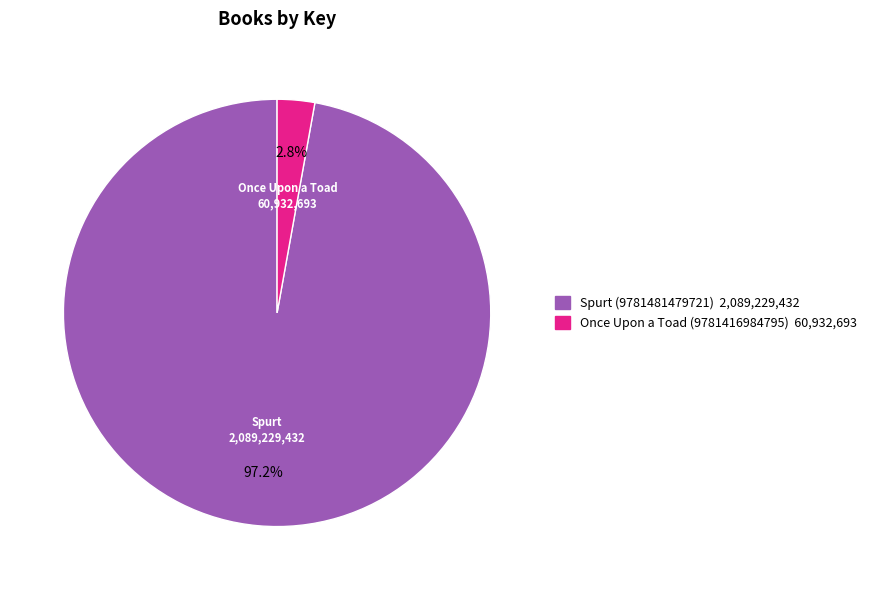

Do Once Upon a Toad (9781416984795) and Spurt (9781481479721) together represent more than half of the pie?

Yes